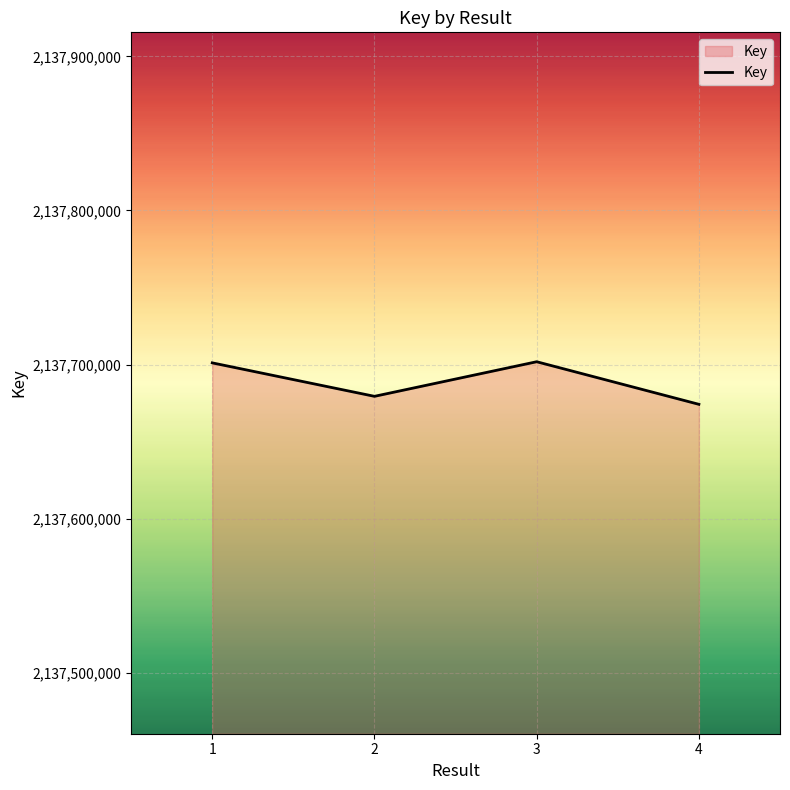

How many lines are shown in the chart?

1